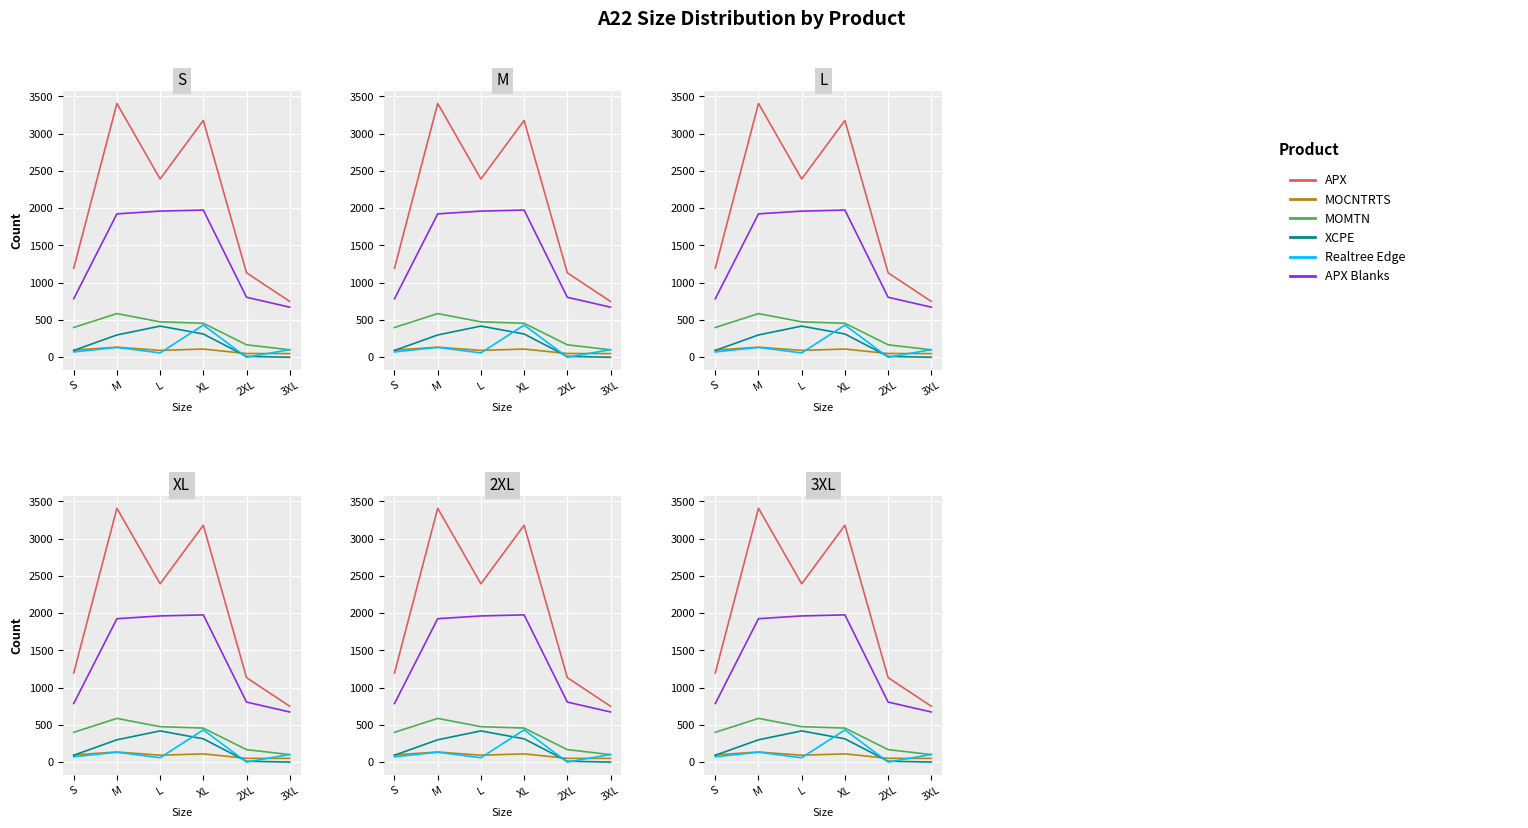

Which series has the largest total across all categories?

APX